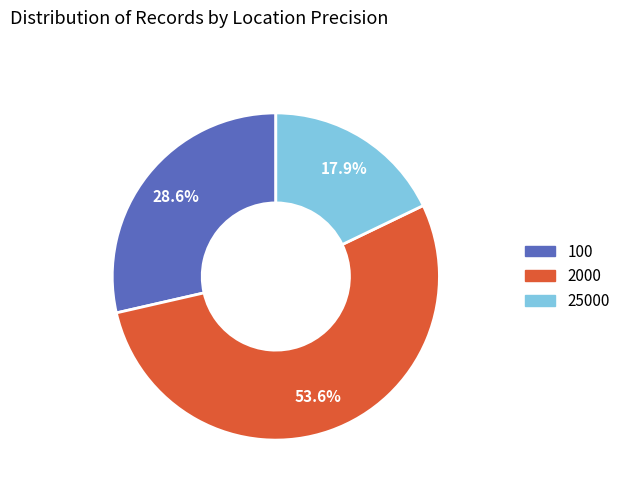

Which category has the biggest portion of the pie?

2000